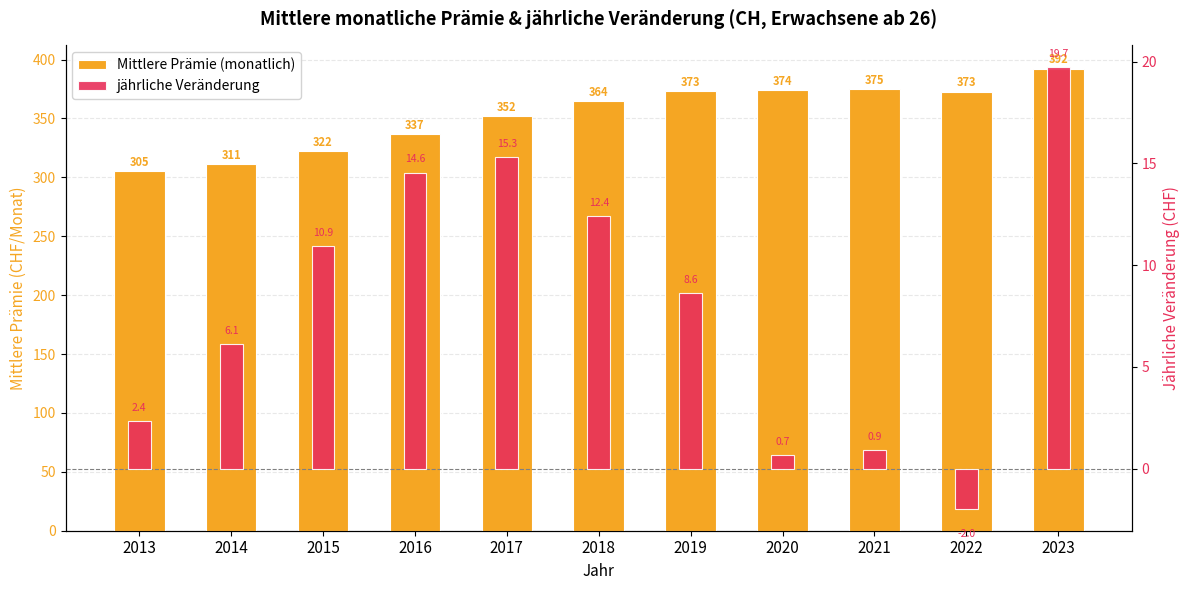

What are all the series names shown in the legend?

Mittlere Prämie (monatlich), jährliche Veränderung